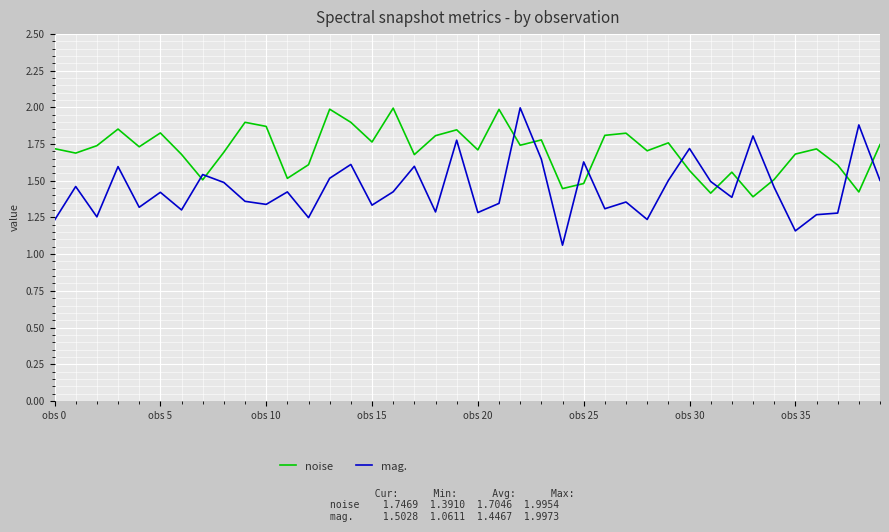

Which series has the widest spread of values?

mag.